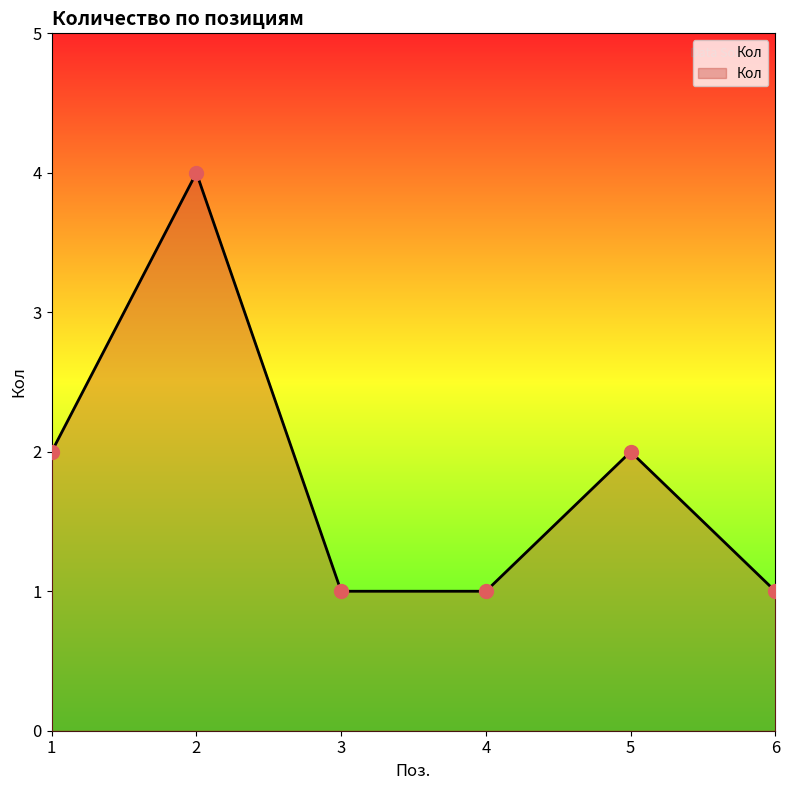

What is the ratio of the value at 5 to the value at 2?

0.5